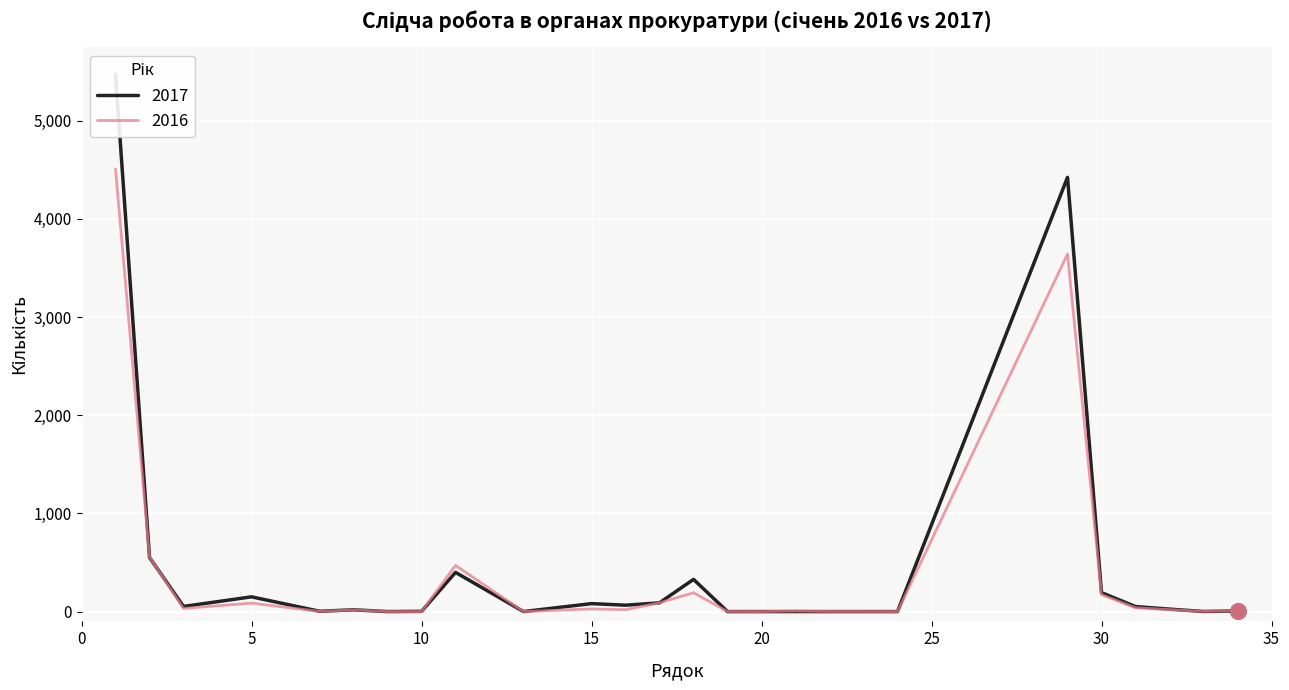

List the series in order of their peak value, highest first.

2017, 2016